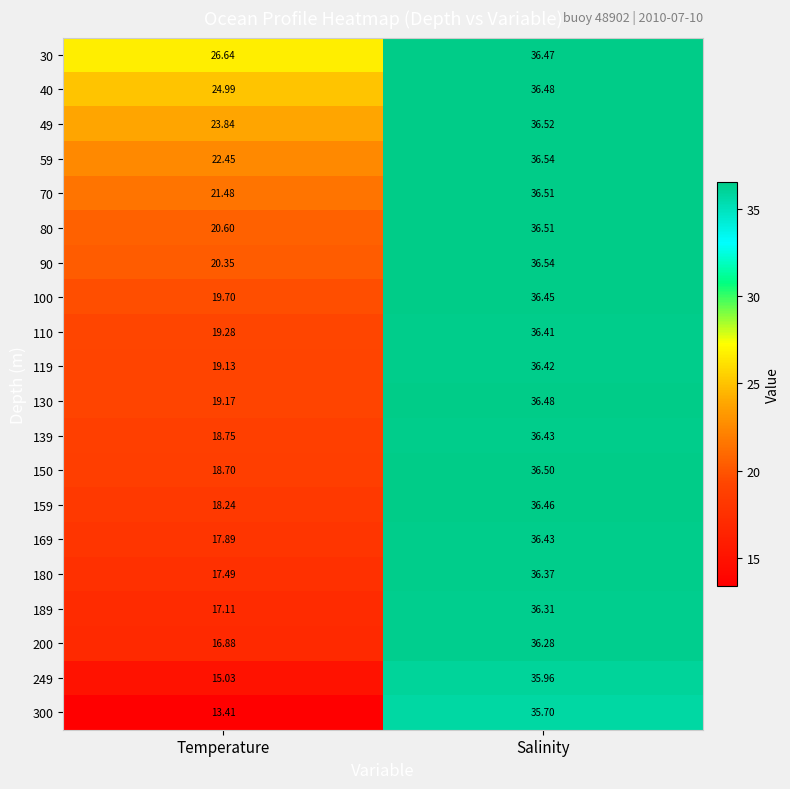

At which category is the sum across all series the highest?

Salinity